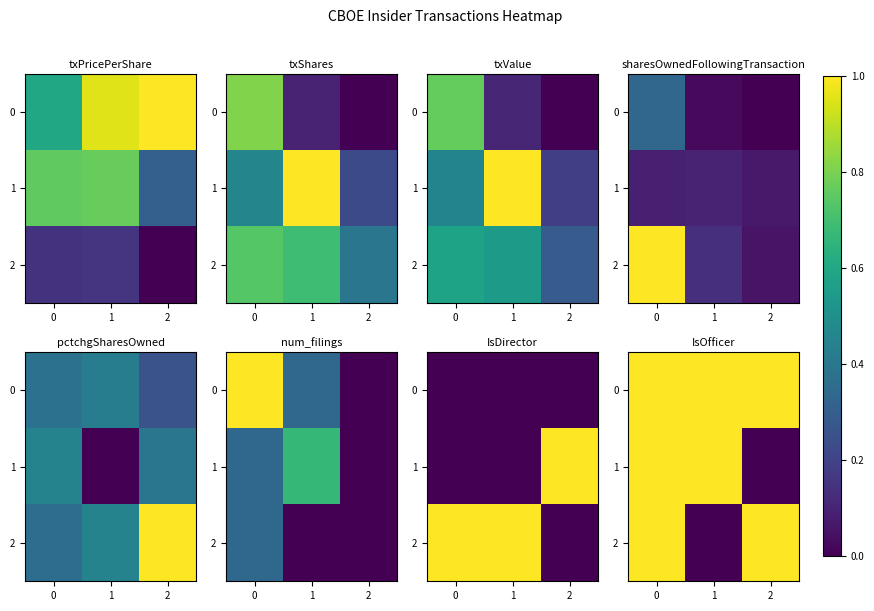

What is the approximate value of 2 at 2?

1